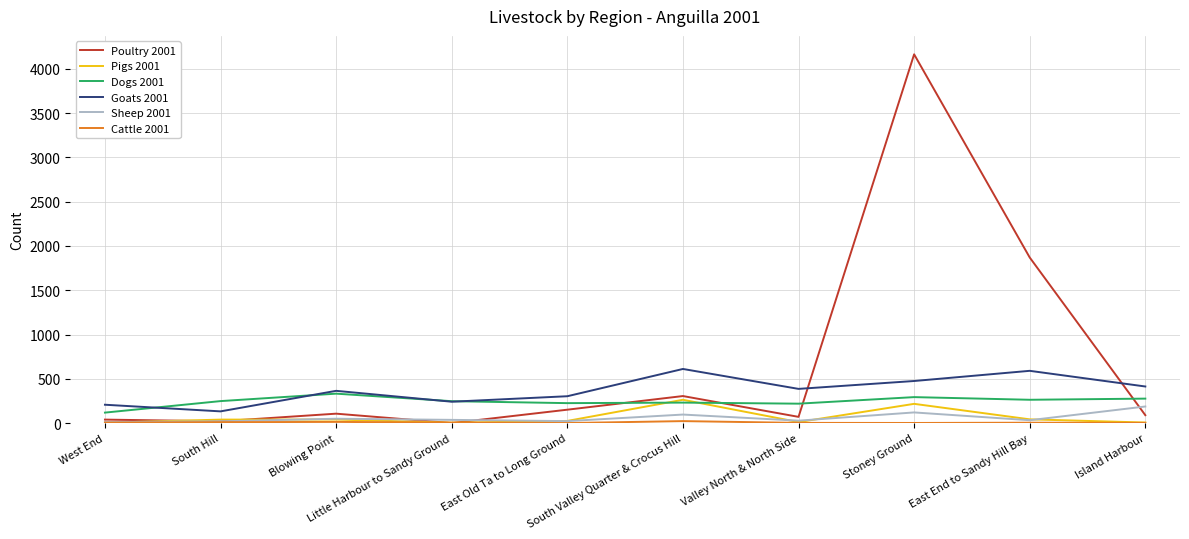

What is the greatest value displayed?

4165